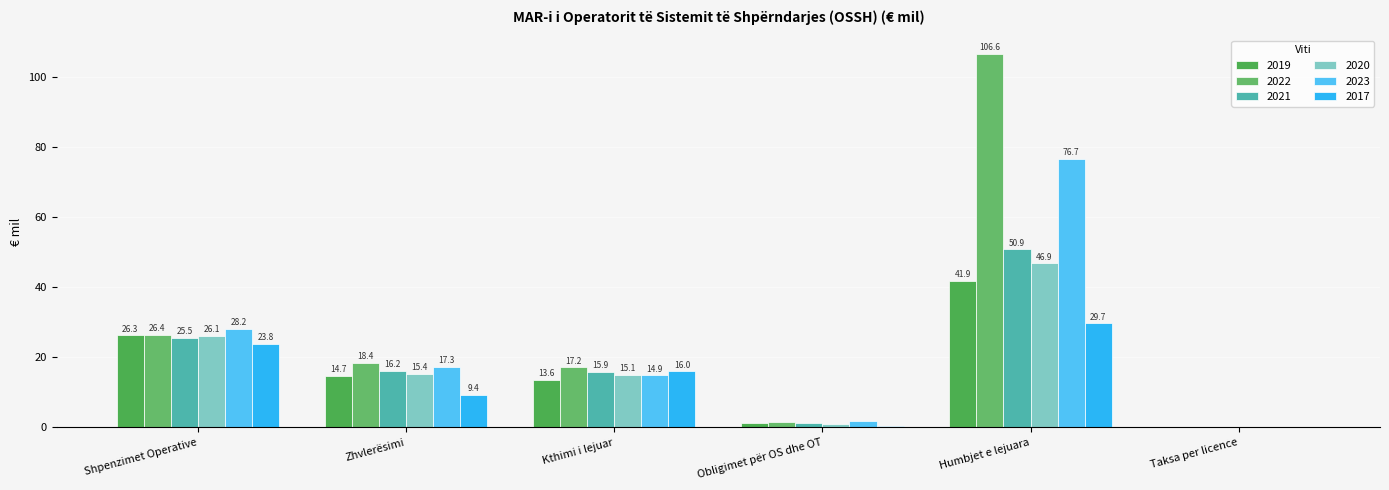

At which category is the sum across all series the highest?

Humbjet e lejuara